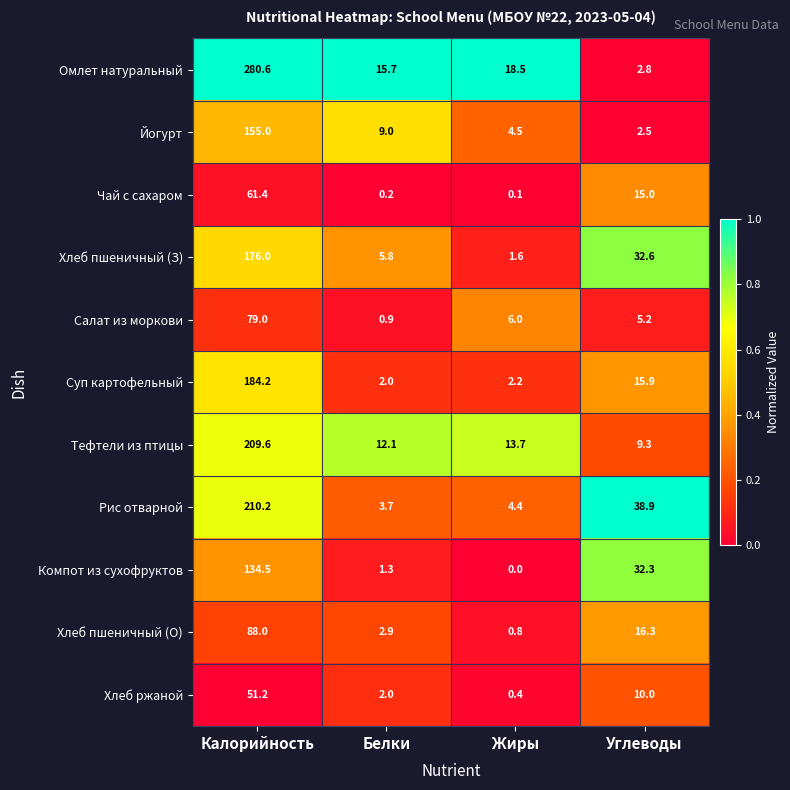

At which label does Хлеб пшеничный (О) first exceed 16?

Калорийность